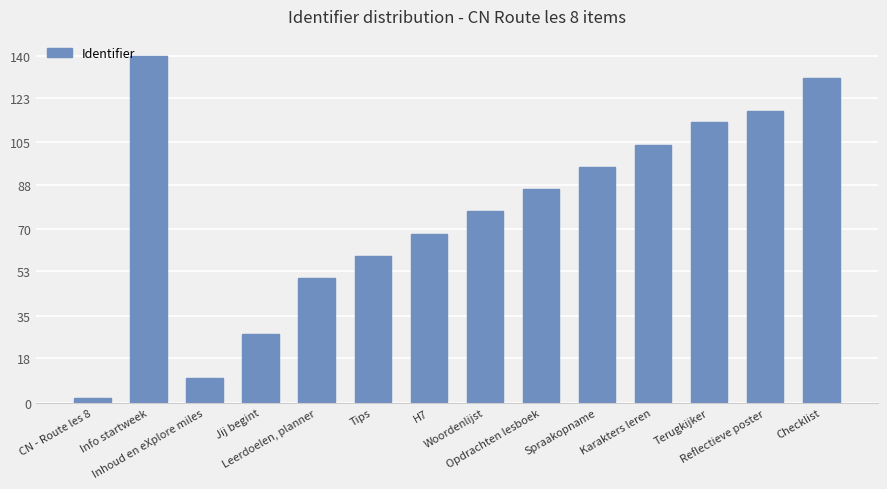

What is the change in value from Inhoud en eXplore miles to Terugkijker?

+103.1